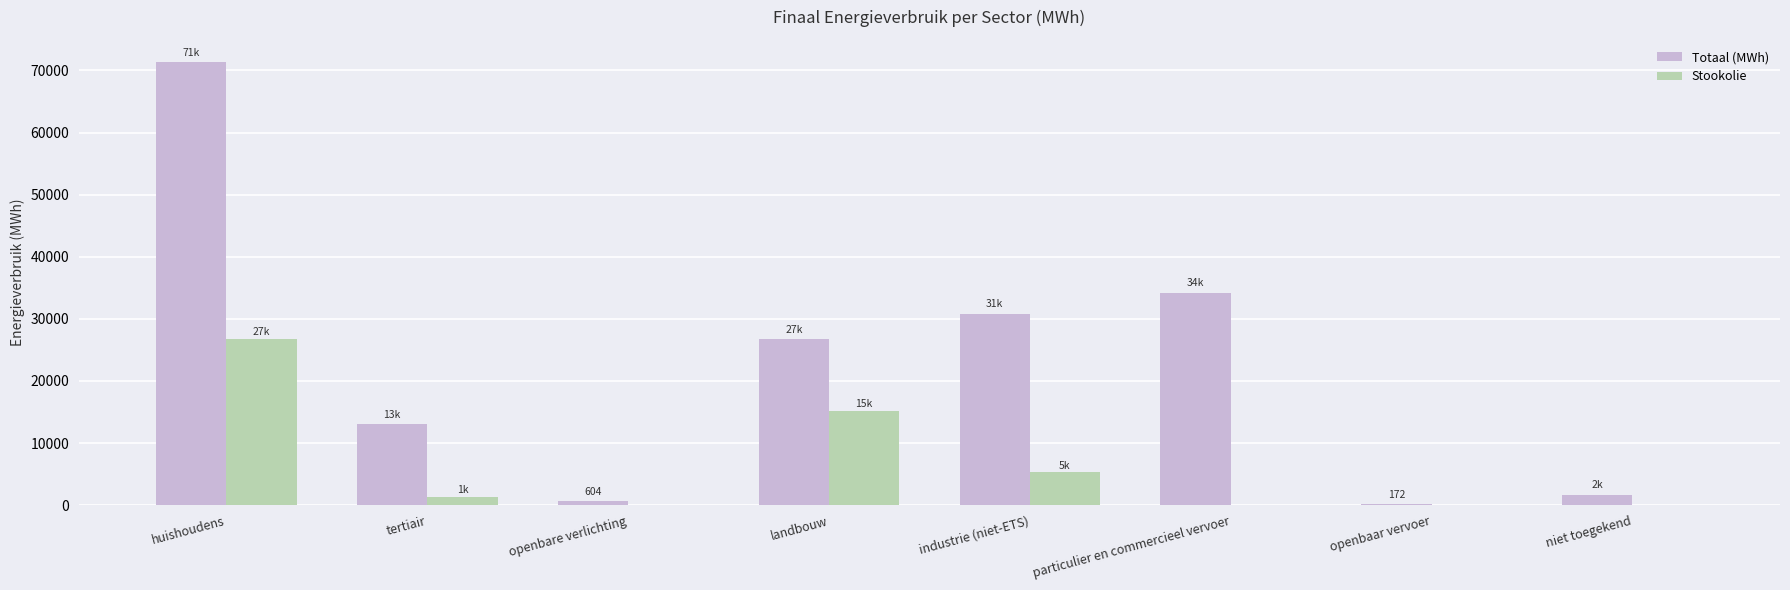

Where is Totaal (MWh) nearest to the value 35765?

particulier en commercieel vervoer